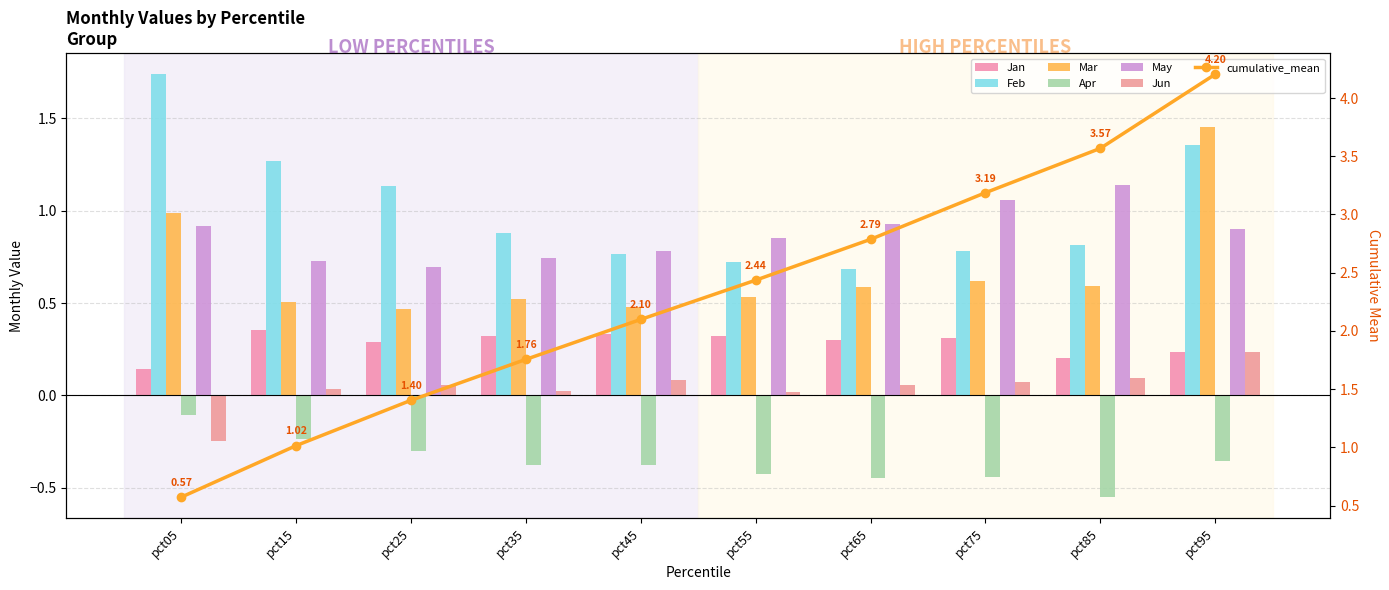

Read the May value at pct75.

1.1